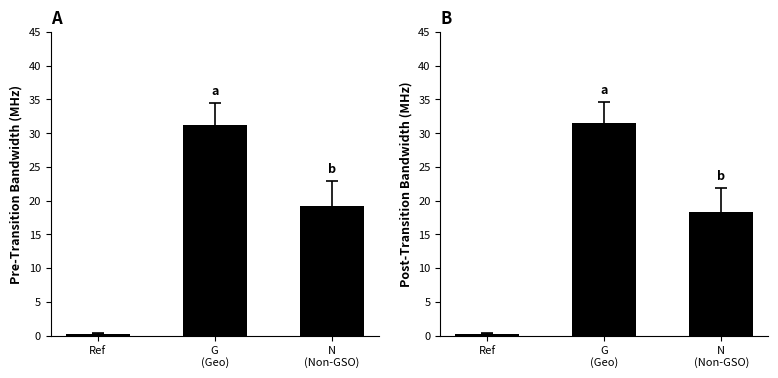

Which has a higher value, N
(Non-GSO) or G
(Geo)?

G
(Geo)